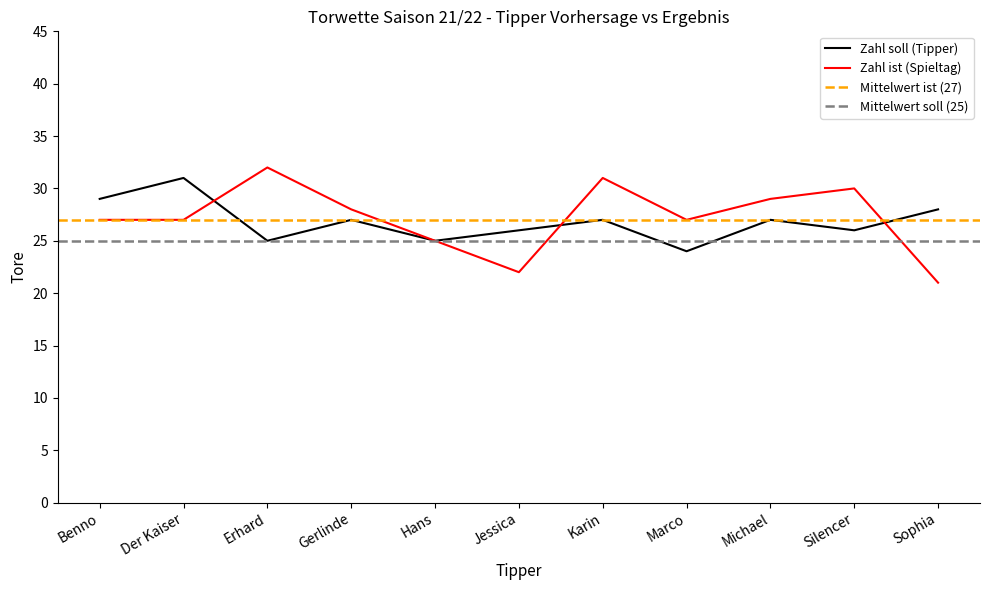

Reading left to right, list all the values displayed in this chart.

Zahl soll (Tipper): 29	31	25	27	25	26	27	24	27	26	28
Zahl ist (Spieltag): 27	27	32	28	25	22	31	27	29	30	21